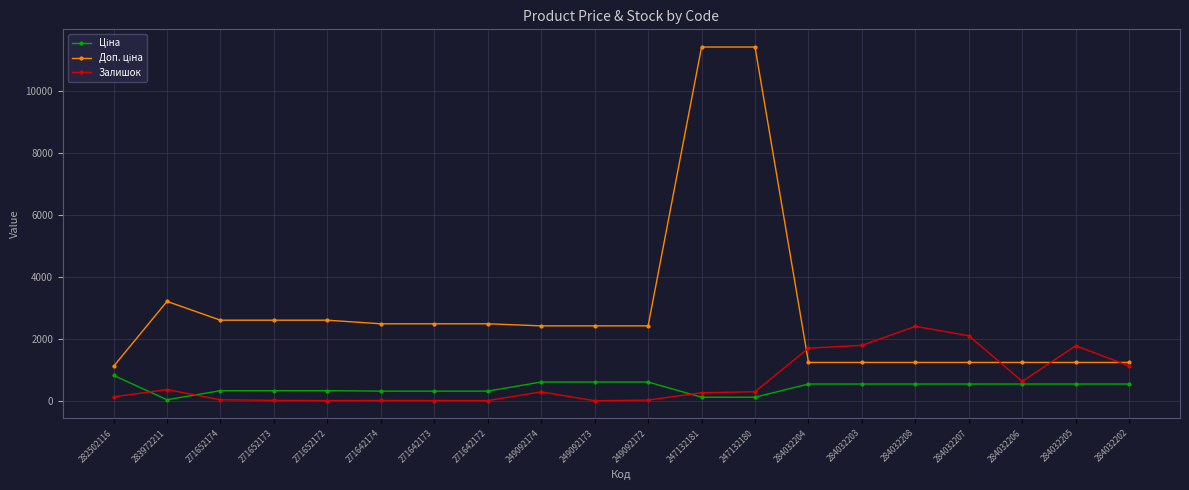

True or false: Залишок has more than 2 points higher than both neighbors.

True